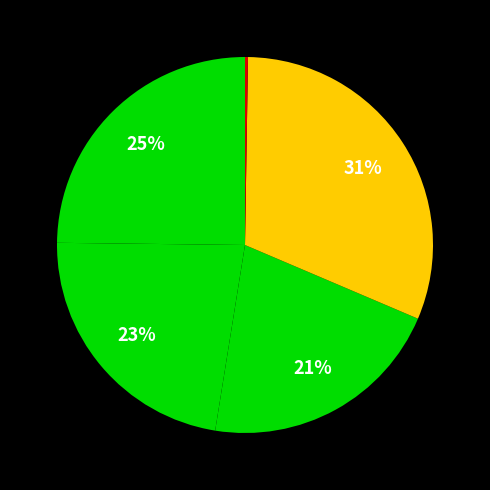

To the nearest percent, what is the difference between the largest and smallest slice percentages?

31%